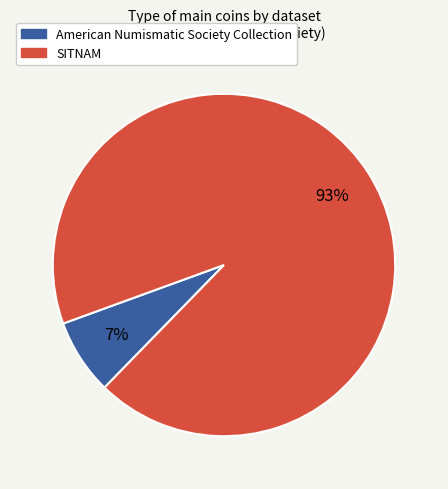

Combined, do SITNAM and American Numismatic Society Collection account for over 50%?

Yes